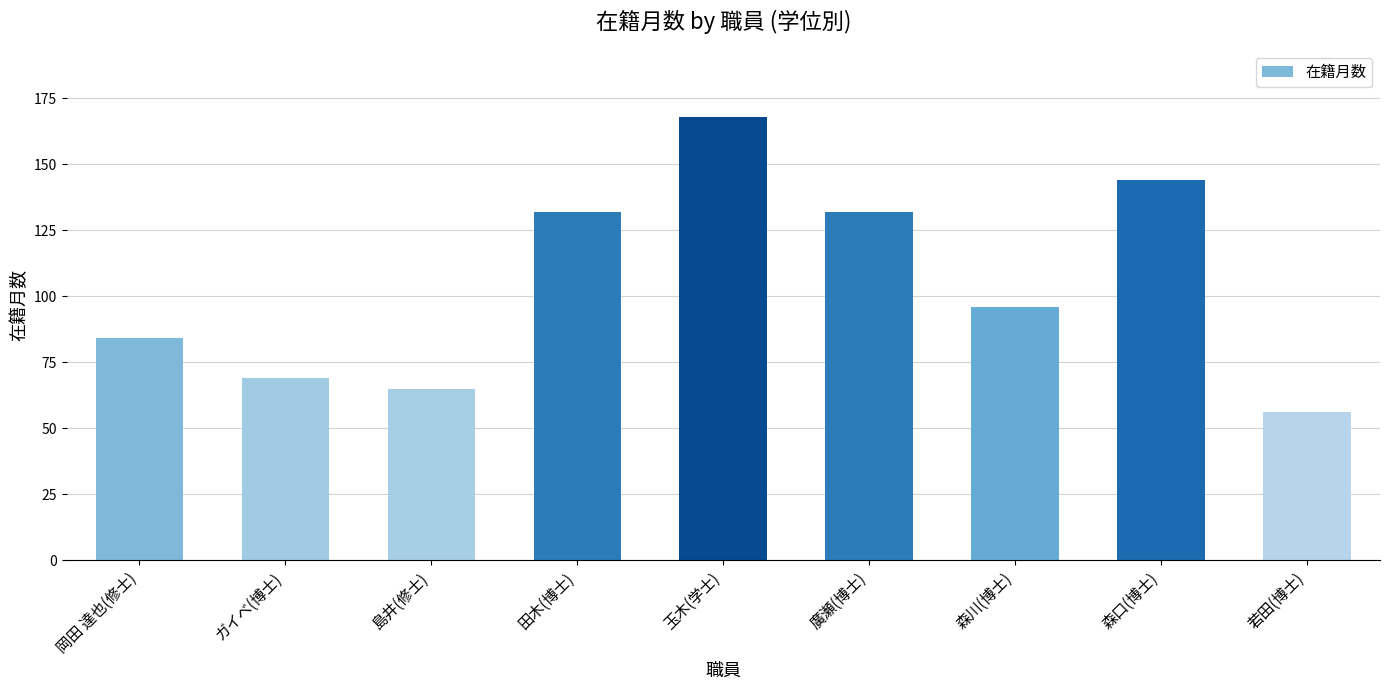

True or false: the data shows 144 at 森口(博士).

True